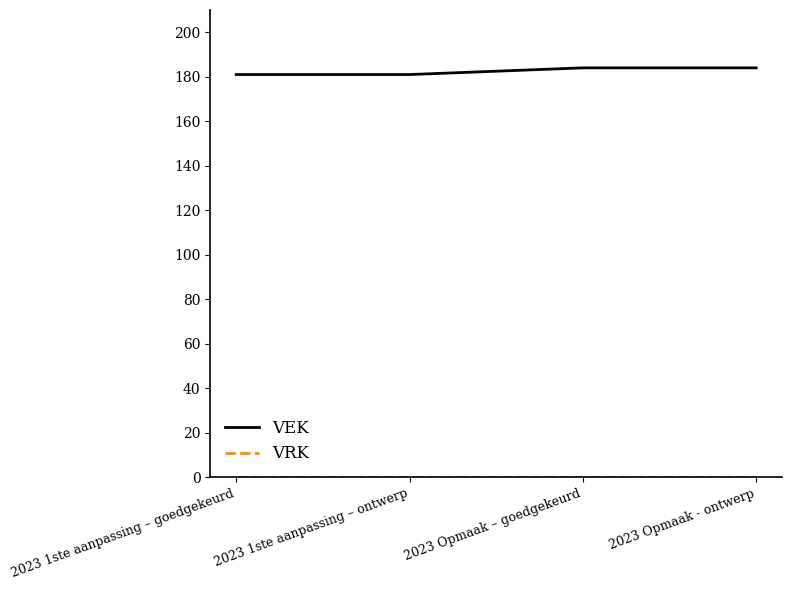

What is the lowest value of the VEK series?

181